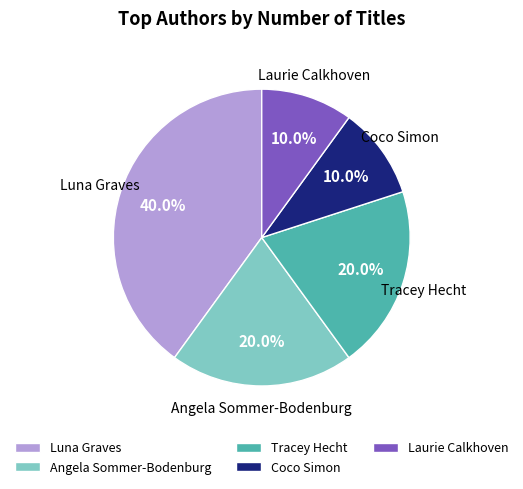

What percentage is NOT represented by Coco Simon?

90.0%